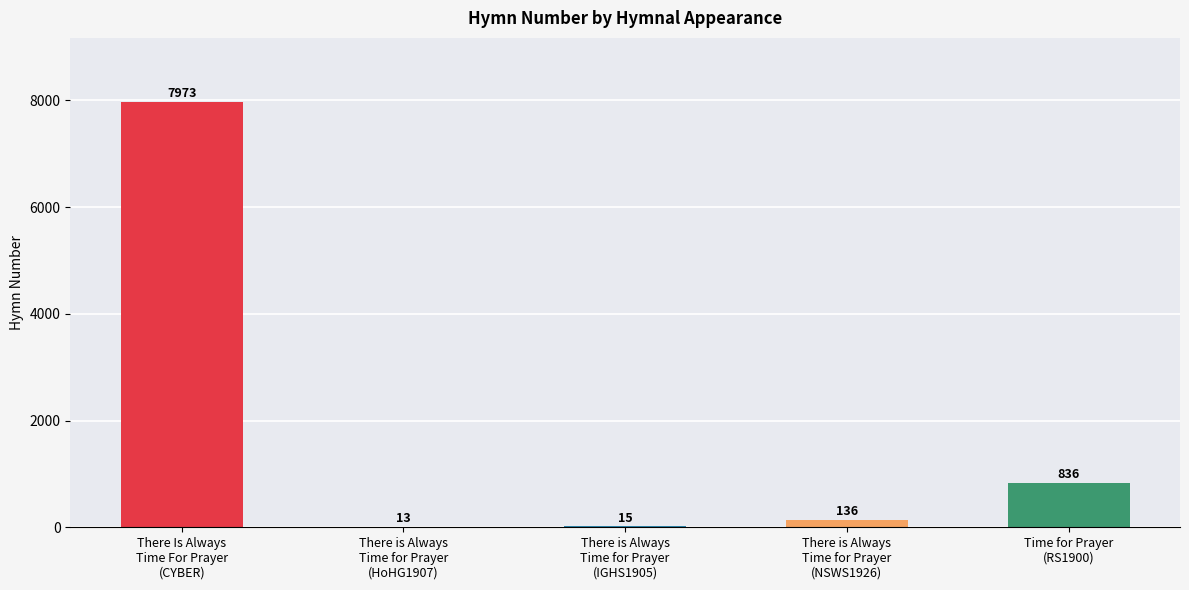

Which has a higher value, There is Always
Time for Prayer
(NSWS1926) or There Is Always
Time For Prayer
(CYBER)?

There Is Always
Time For Prayer
(CYBER)